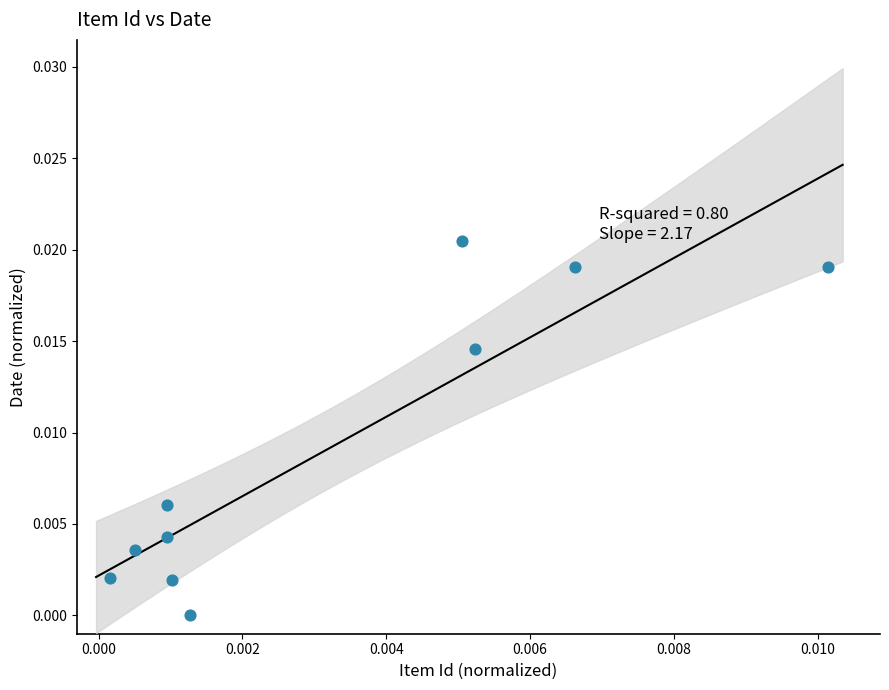

How many data points are displayed?

10